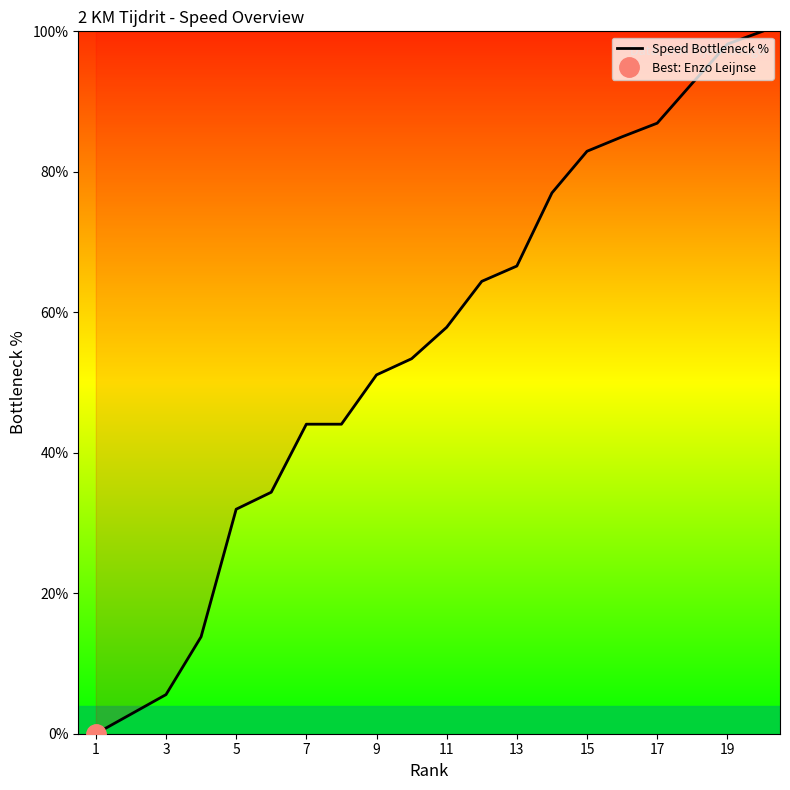

At which label is Speed Bottleneck % closest to 50?

9